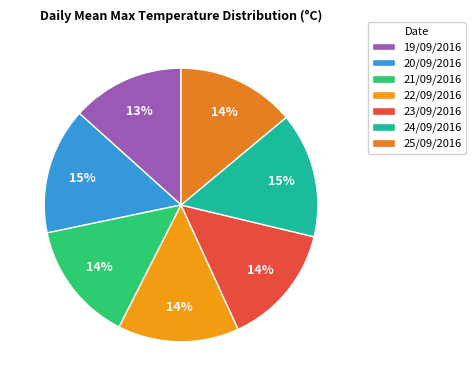

Is the sum of 21/09/2016 and 25/09/2016 greater than half?

No